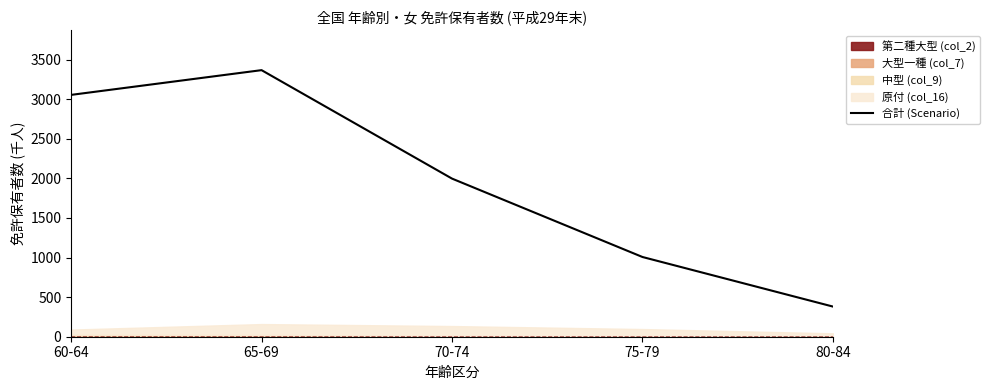

Read the value at 80-84.

380.7